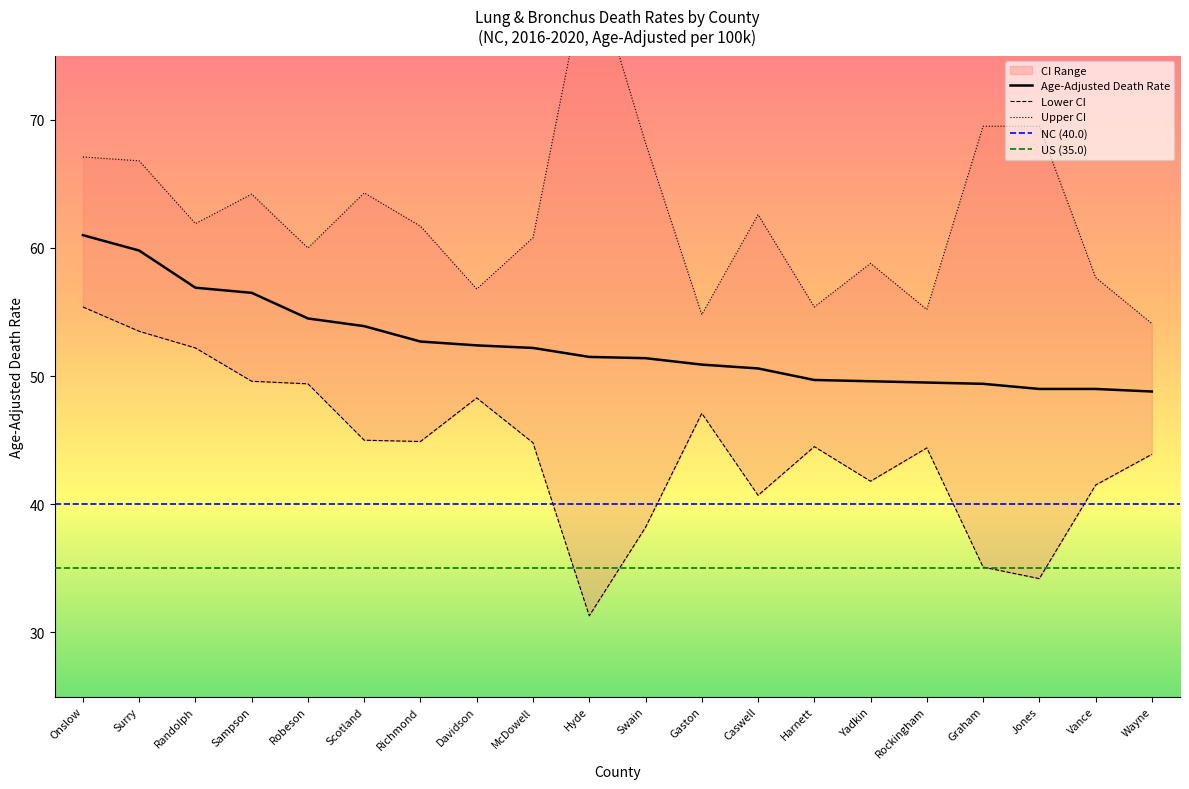

Reading left to right, transcribe all the data shown in this chart.

Age-Adjusted Death Rate: Onslow=61.0	Surry=59.8	Randolph=56.9	Sampson=56.5	Robeson=54.5	Scotland=53.9	Richmond=52.7	Davidson=52.4	McDowell=52.2	Hyde=51.5	Swain=51.4	Gaston=50.9	Caswell=50.6	Harnett=49.7	Yadkin=49.6	Rockingham=49.5	Graham=49.4	Jones=49.0	Vance=49.0	Wayne=48.8
Lower CI: Onslow=55.4	Surry=53.5	Randolph=52.2	Sampson=49.6	Robeson=49.4	Scotland=45.0	Richmond=44.9	Davidson=48.3	McDowell=44.8	Hyde=31.3	Swain=38.2	Gaston=47.1	Caswell=40.7	Harnett=44.5	Yadkin=41.8	Rockingham=44.4	Graham=35.1	Jones=34.2	Vance=41.5	Wayne=43.9
Upper CI: Onslow=67.1	Surry=66.8	Randolph=61.9	Sampson=64.2	Robeson=60.0	Scotland=64.3	Richmond=61.7	Davidson=56.8	McDowell=60.8	Hyde=82.7	Swain=68.2	Gaston=54.8	Caswell=62.6	Harnett=55.4	Yadkin=58.8	Rockingham=55.2	Graham=69.5	Jones=69.5	Vance=57.7	Wayne=54.1